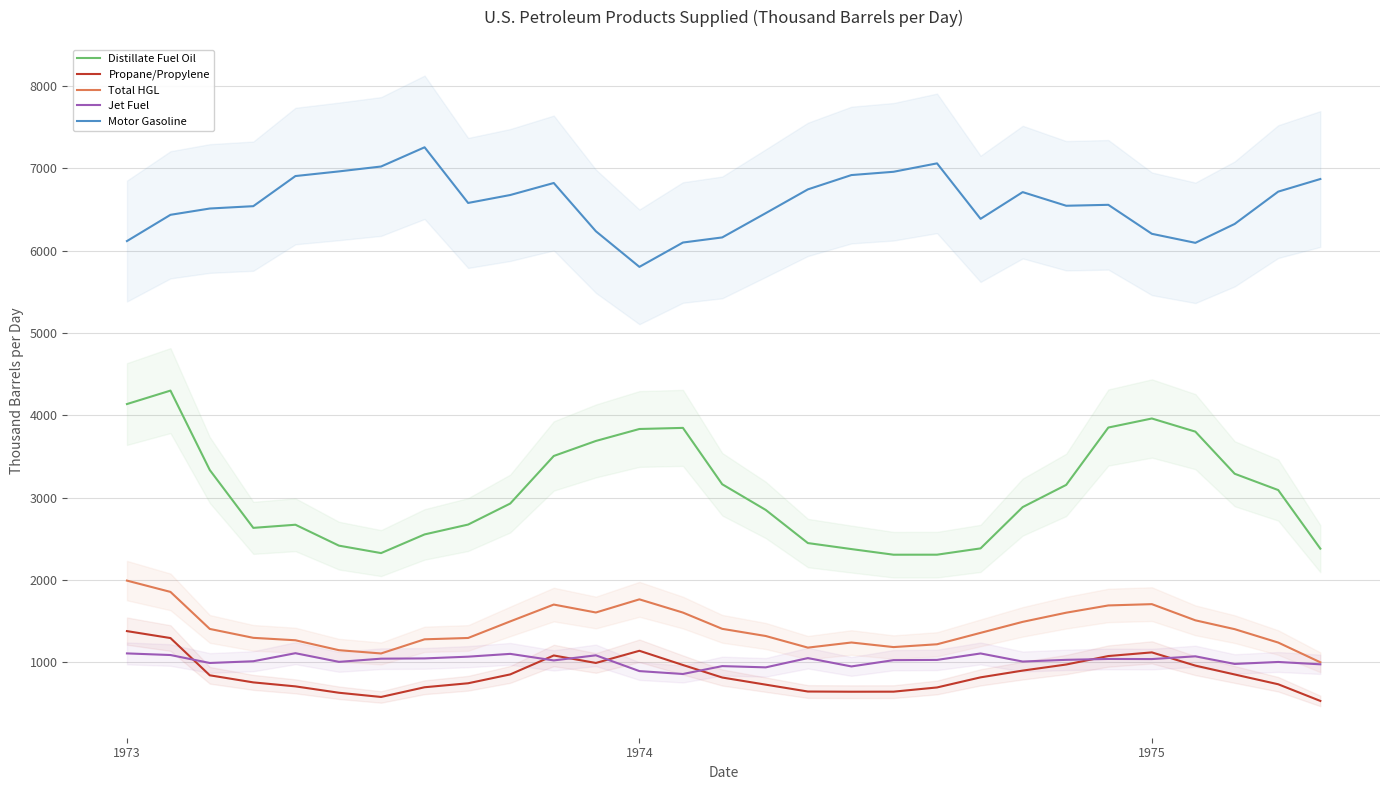

Which category has the lowest value in the Motor Gasoline series?

1974